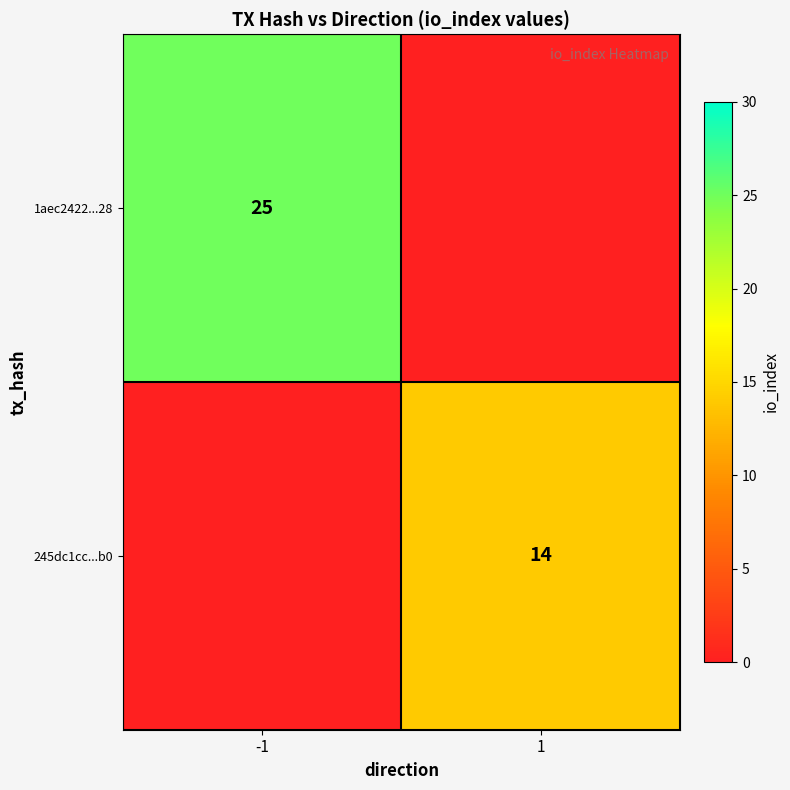

True or false: 245dc1cc...b0 has a value of 14 at 1.

True